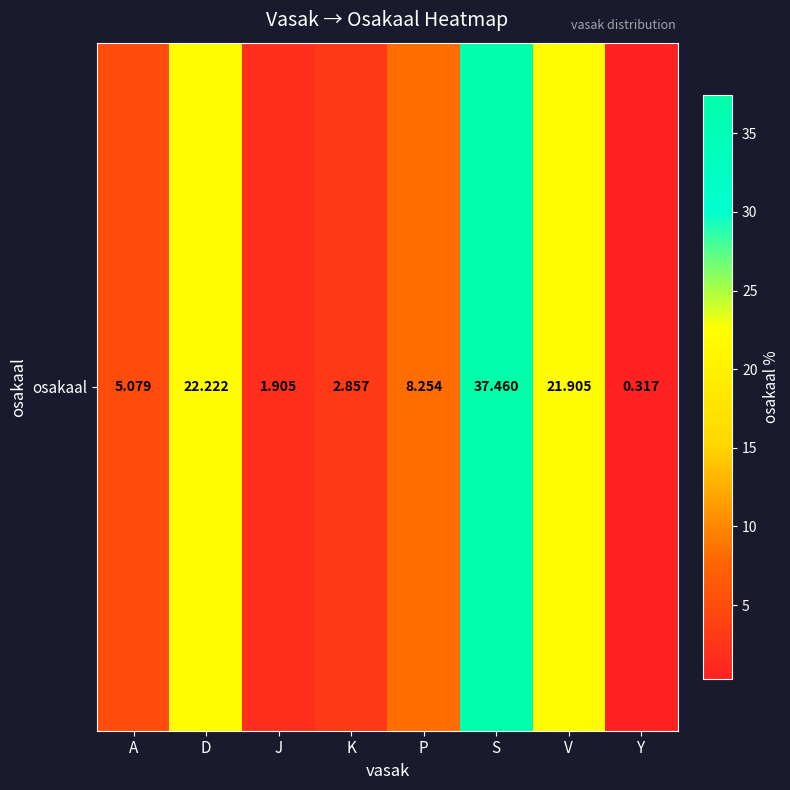

At which label is the value closest to 18?

V